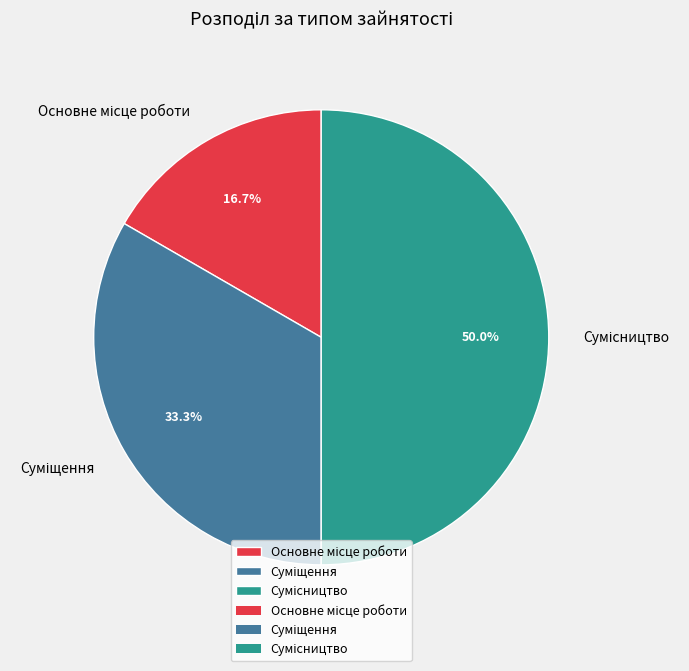

Do Суміщення and Сумісництво together represent more than half of the pie?

Yes